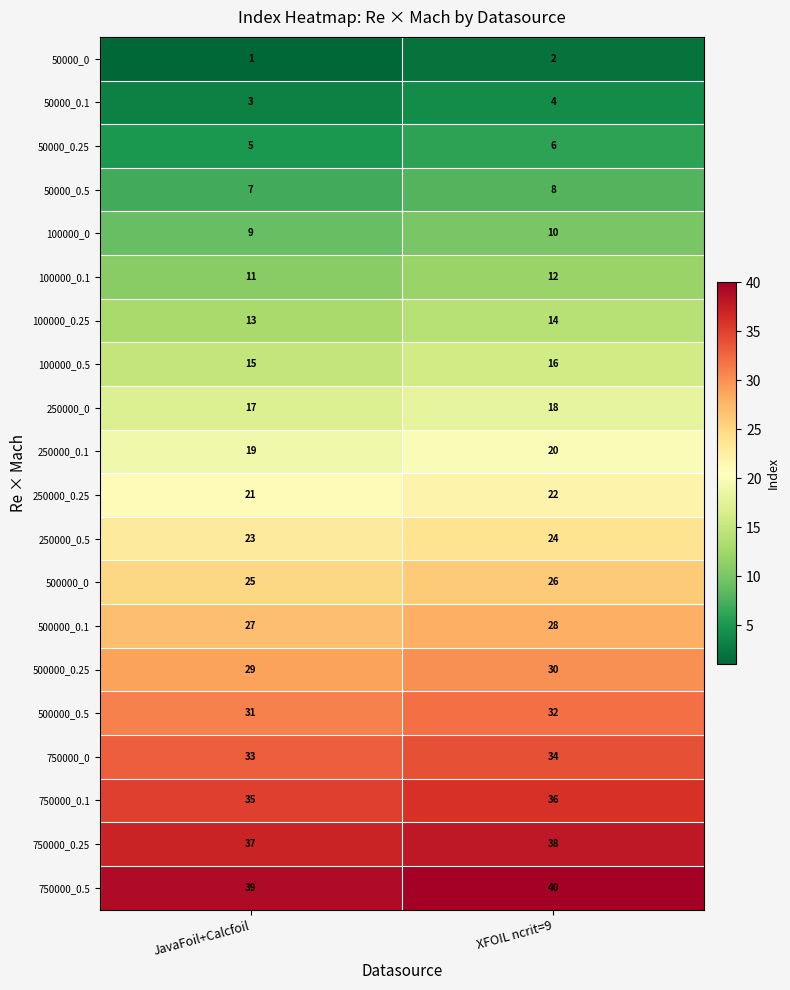

Which category has the lowest value in the 250000_0.5 series?

JavaFoil+Calcfoil